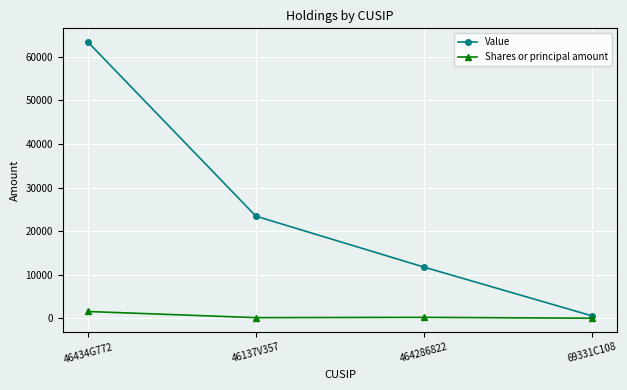

How many values in the Value series are below 23448?

2